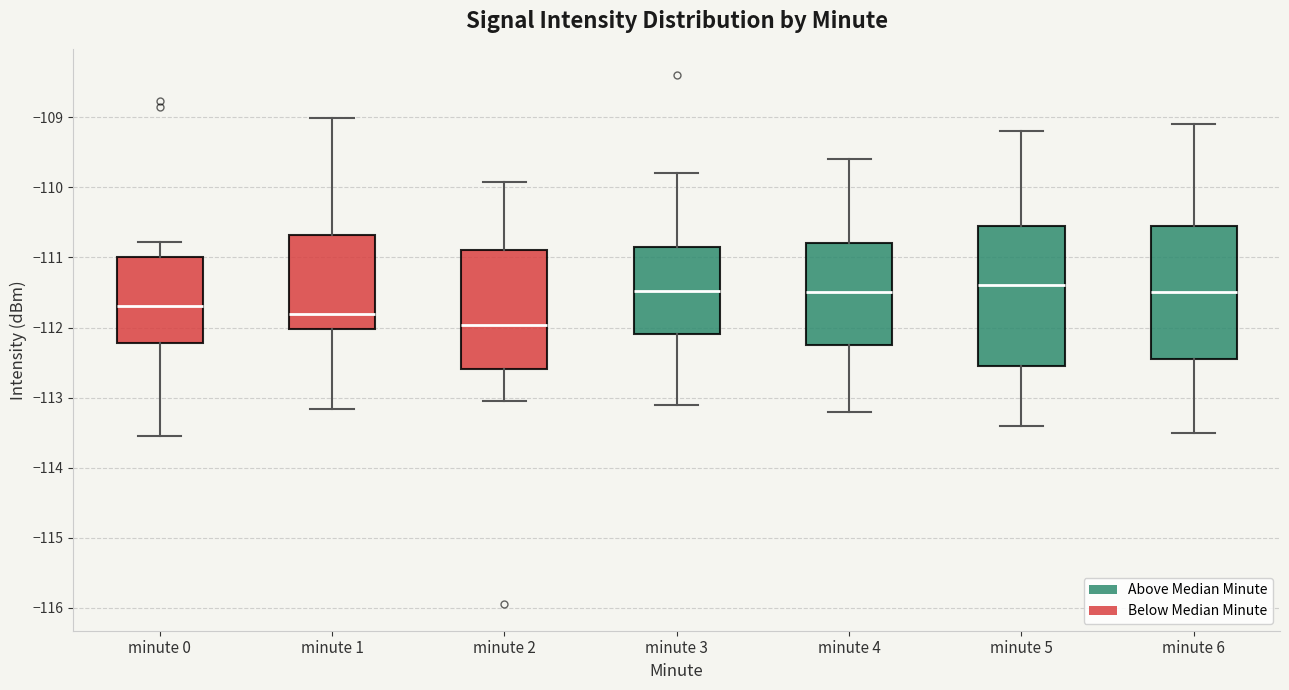

Reading left to right, read every box against the y-axis: the position of its median line, the range the box covers, and the ends of its whiskers. The values are not printed on the chart, so give them approximately, as read against the axis.

minute 0: median -111.7, box -112.2 to -111.0, whiskers -113.5 to -110.8
minute 1: median -111.8, box -112.0 to -110.7, whiskers -113.2 to -109.0
minute 2: median -112.0, box -112.6 to -110.9, whiskers -113.0 to -109.9
minute 3: median -111.5, box -112.1 to -110.9, whiskers -113.1 to -109.8
minute 4: median -111.5, box -112.2 to -110.8, whiskers -113.2 to -109.6
minute 5: median -111.4, box -112.5 to -110.5, whiskers -113.4 to -109.2
minute 6: median -111.5, box -112.4 to -110.5, whiskers -113.5 to -109.1